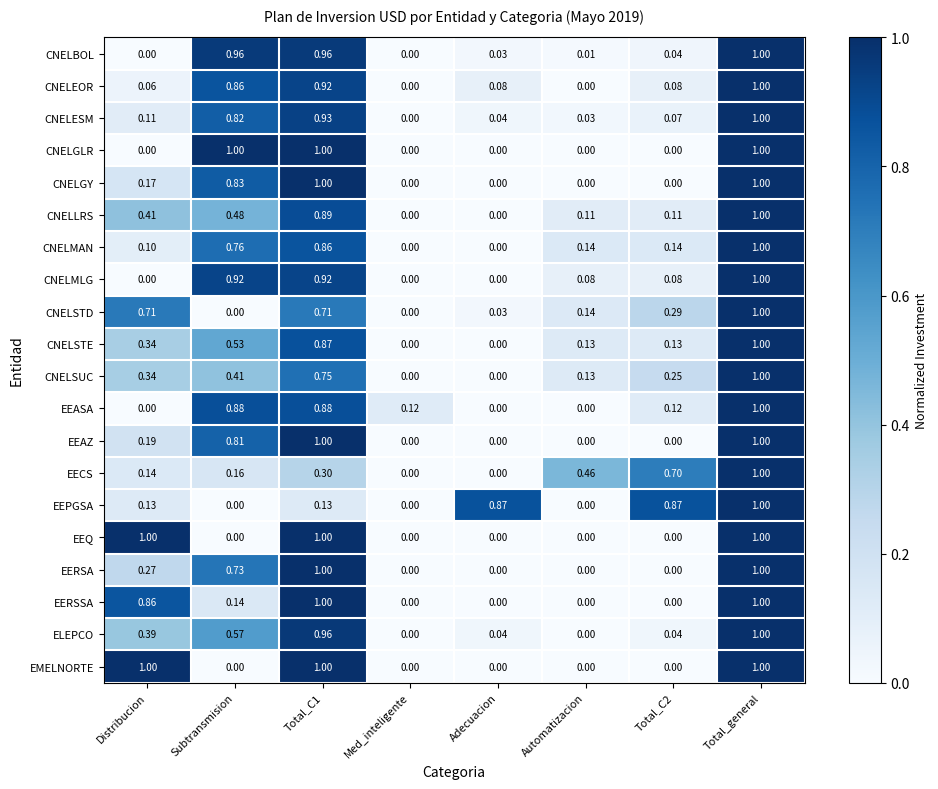

Between Subtransmision and Total_C2, which series saw the biggest shift?

CNELGLR